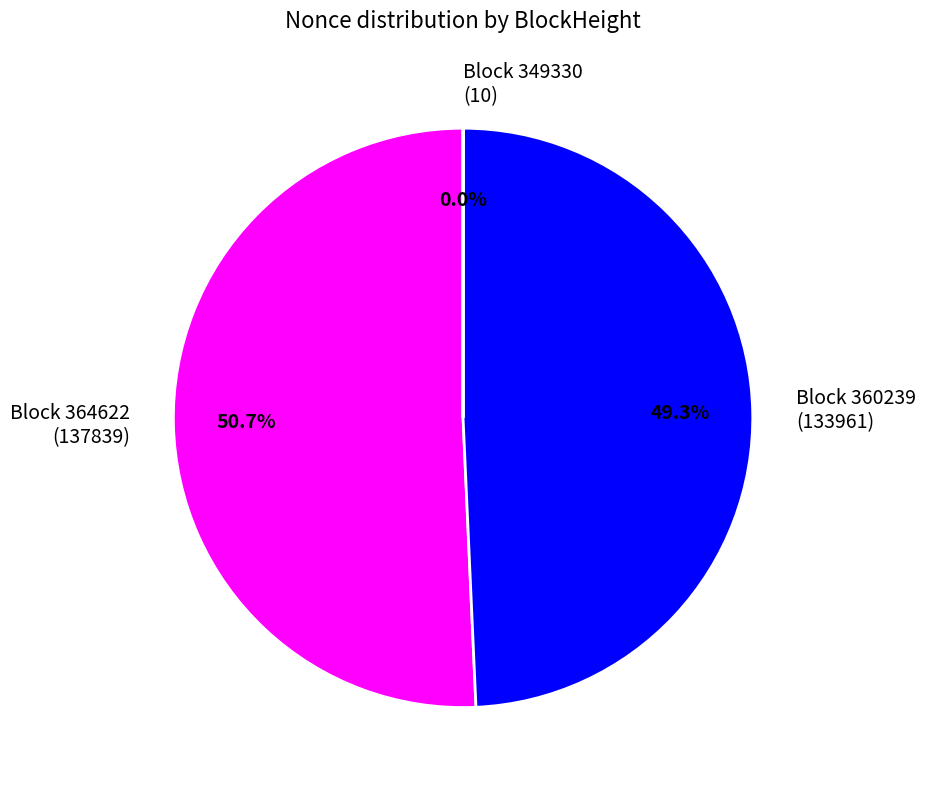

What is the largest slice in the pie chart?

Block 364622 (137839)